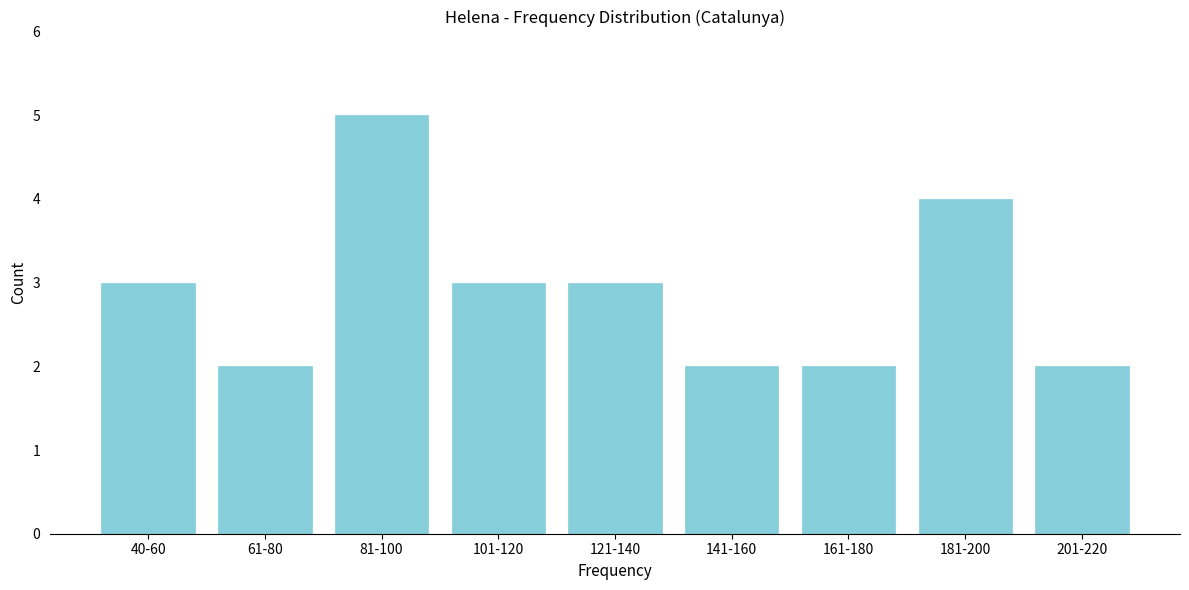

Reading left to right, list all the values displayed in this chart.

3	2	5	3	3	2	2	4	2